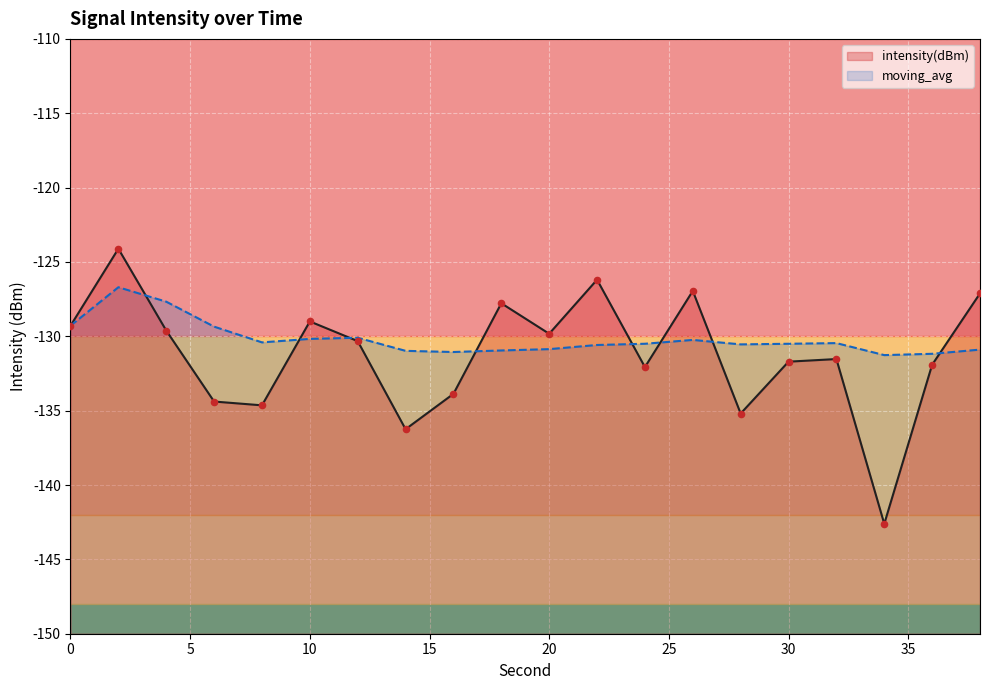

What is the total value across all series at 18?

-258.7